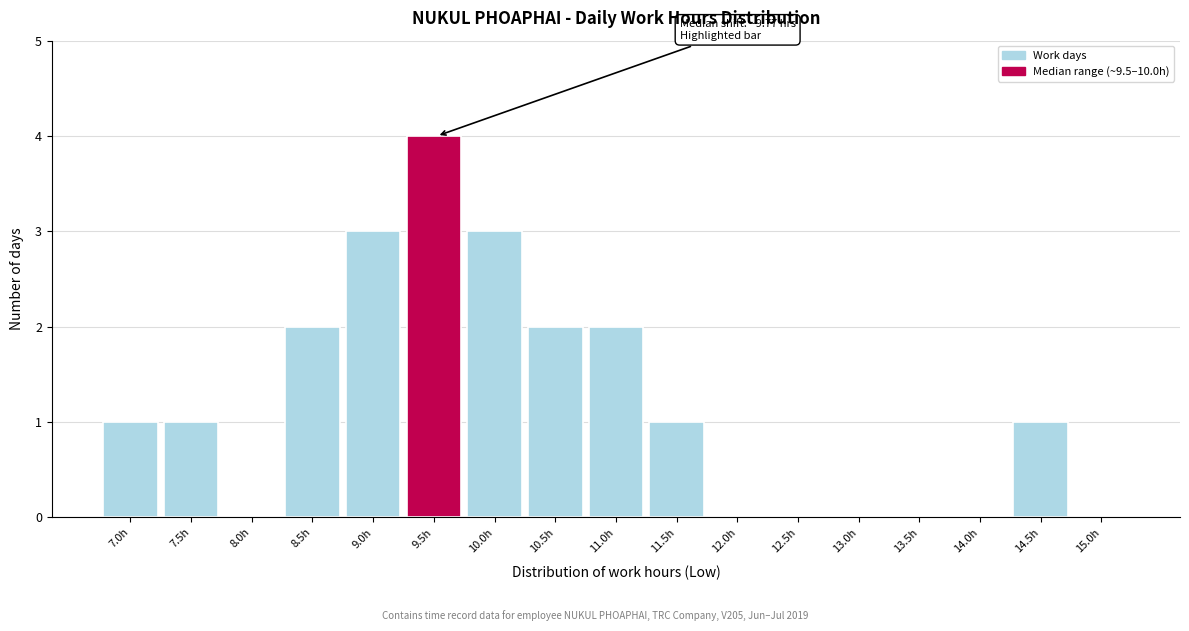

Reading right to left, transcribe all the data shown in this chart.

15.0h=0	14.5h=1	14.0h=0	13.5h=0	13.0h=0	12.5h=0	12.0h=0	11.5h=1	11.0h=2	10.5h=2	10.0h=3	9.5h=4	9.0h=3	8.5h=2	8.0h=0	7.5h=1	7.0h=1